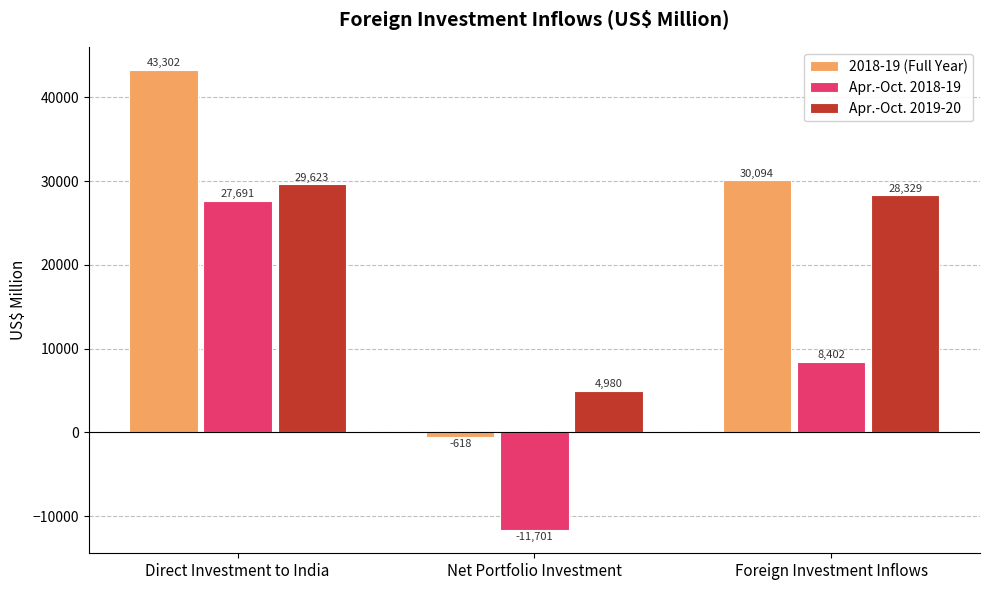

How many data points in 2018-19 (Full Year) are less than 30094?

1